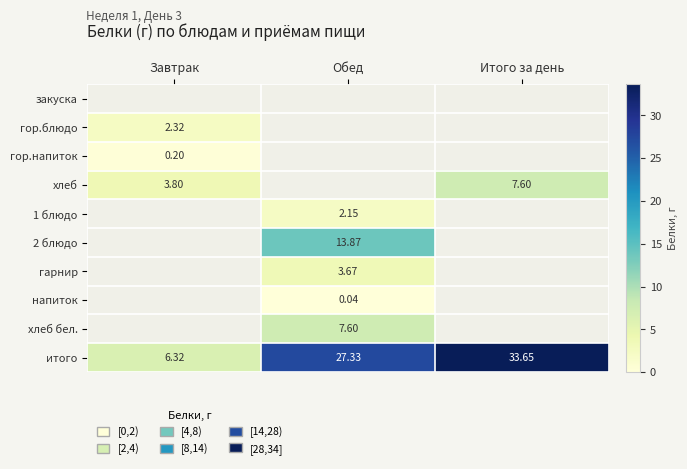

At which label does итого reach its peak?

Итого за день